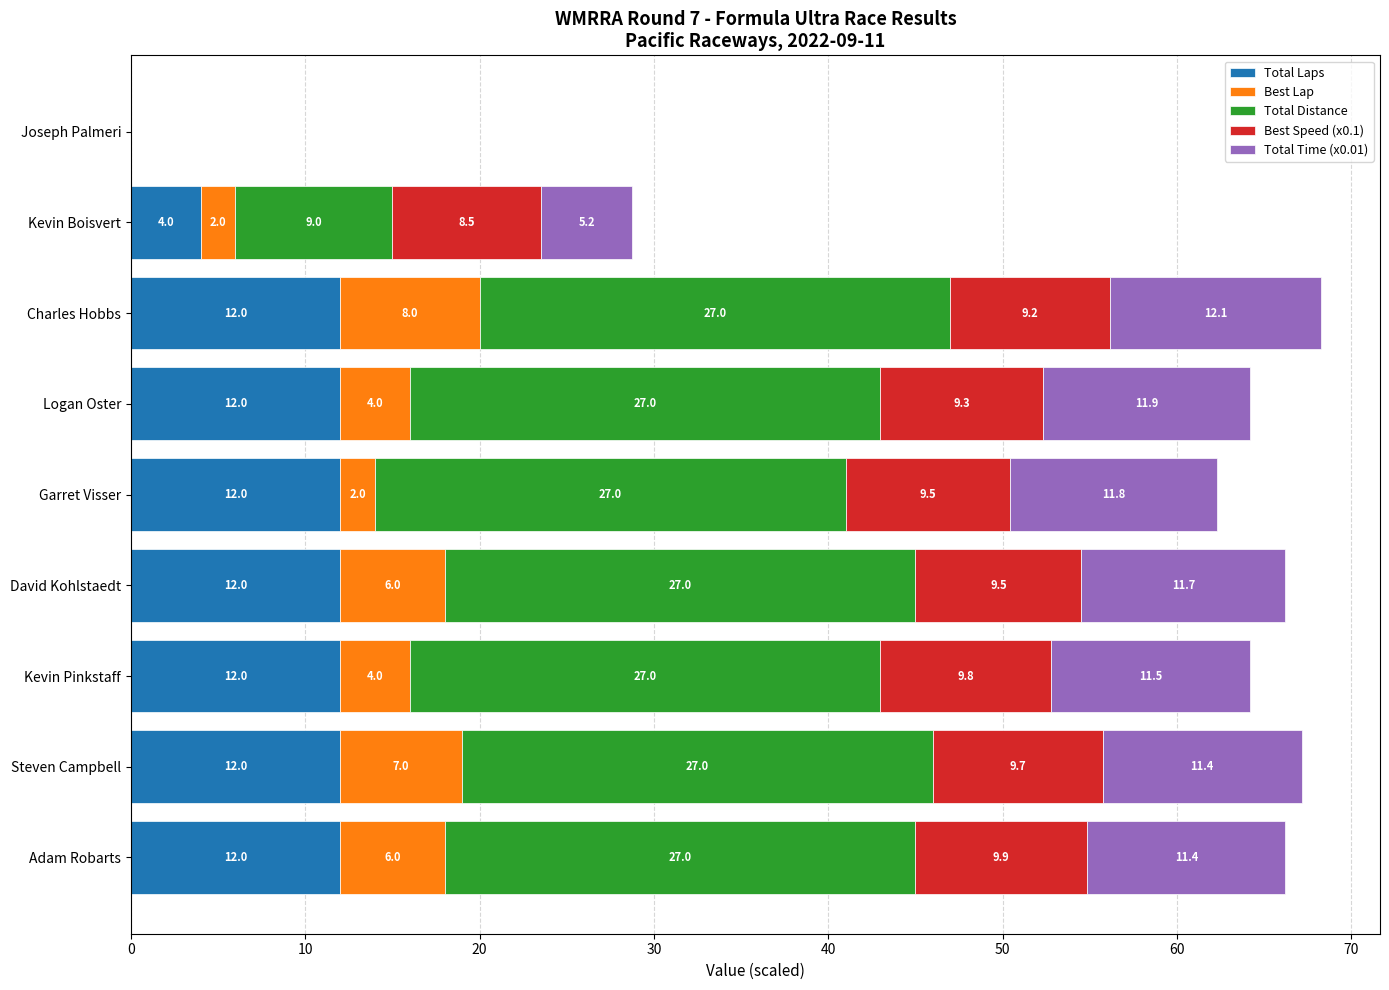

True or false: Total Laps has a value of 0.0 at Joseph Palmeri.

True